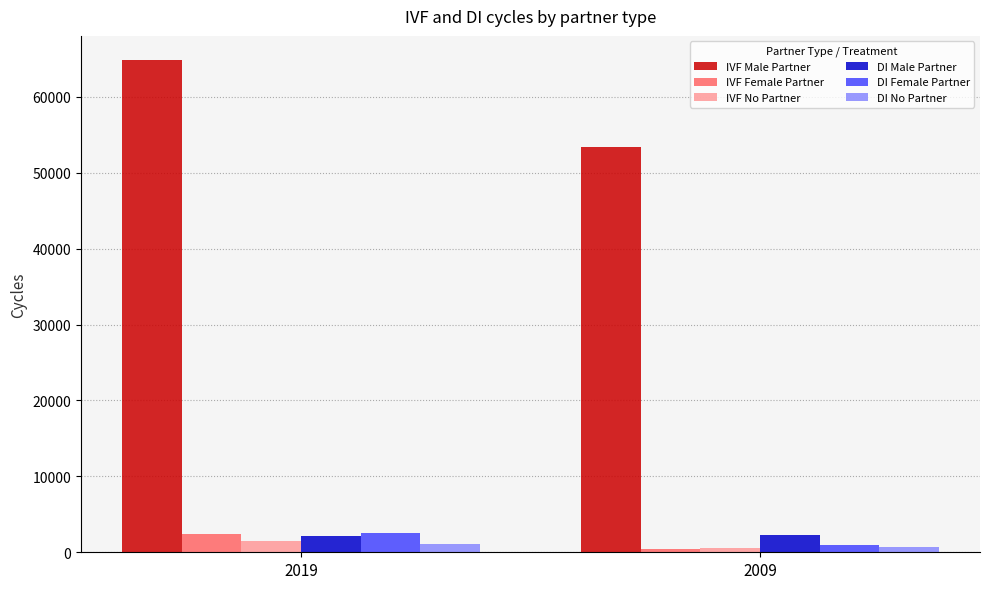

What is the minimum value shown in the chart?

489